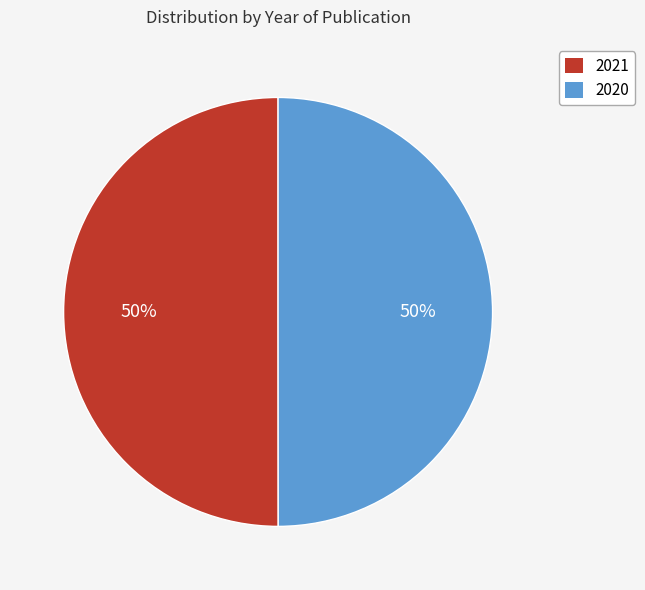

To the nearest percent, what is the average slice percentage?

50%